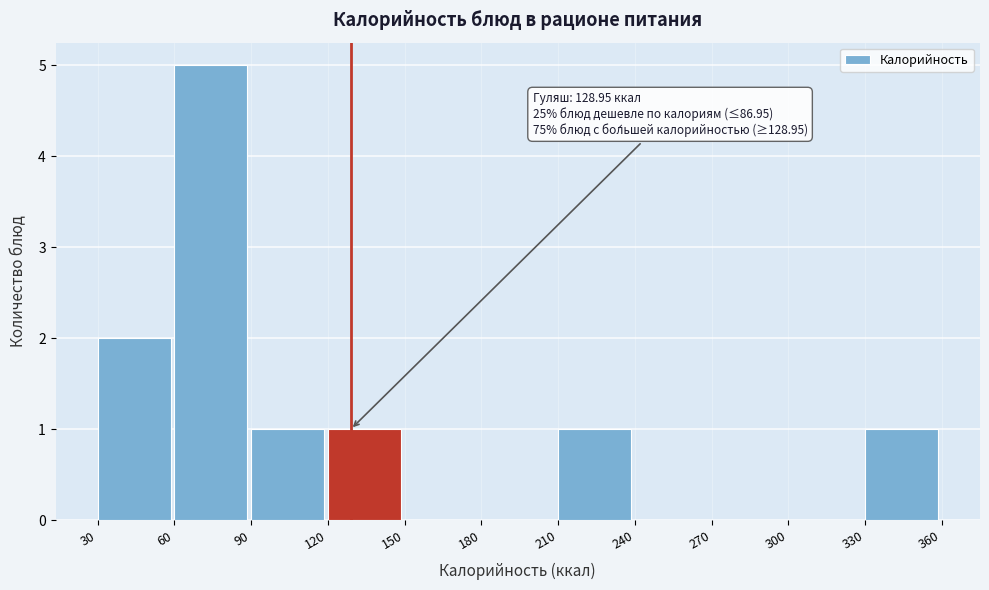

Which range on the x-axis has the tallest bar?

60 to 90